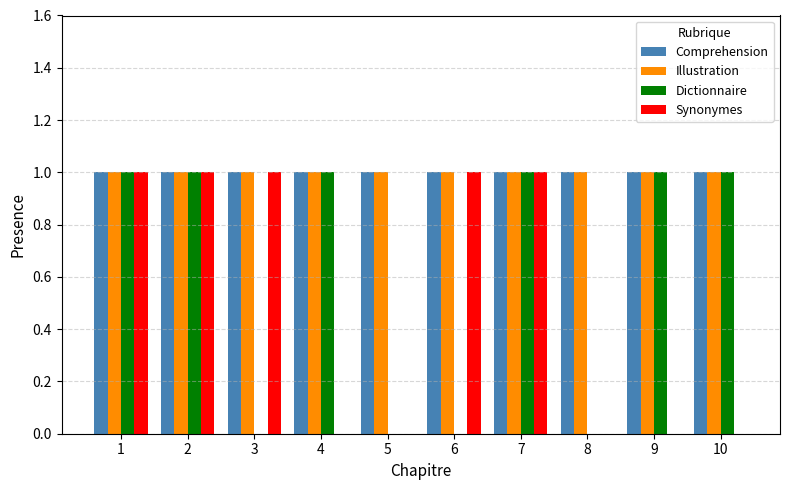

The Dictionnaire series shows 1 at 4. True or false?

True